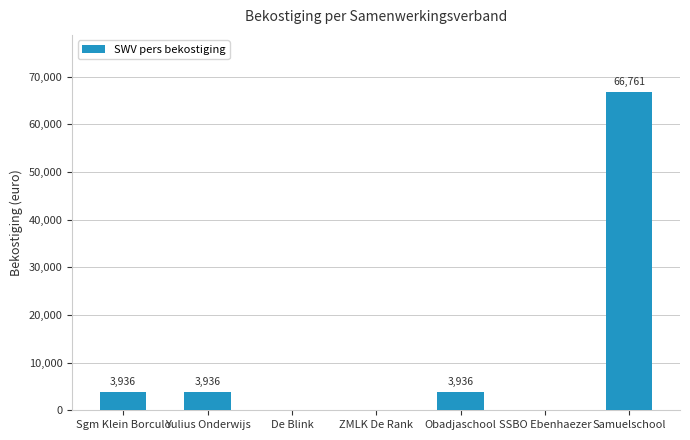

Which has a higher value, Samuelschool or SSBO Ebenhaezer?

Samuelschool